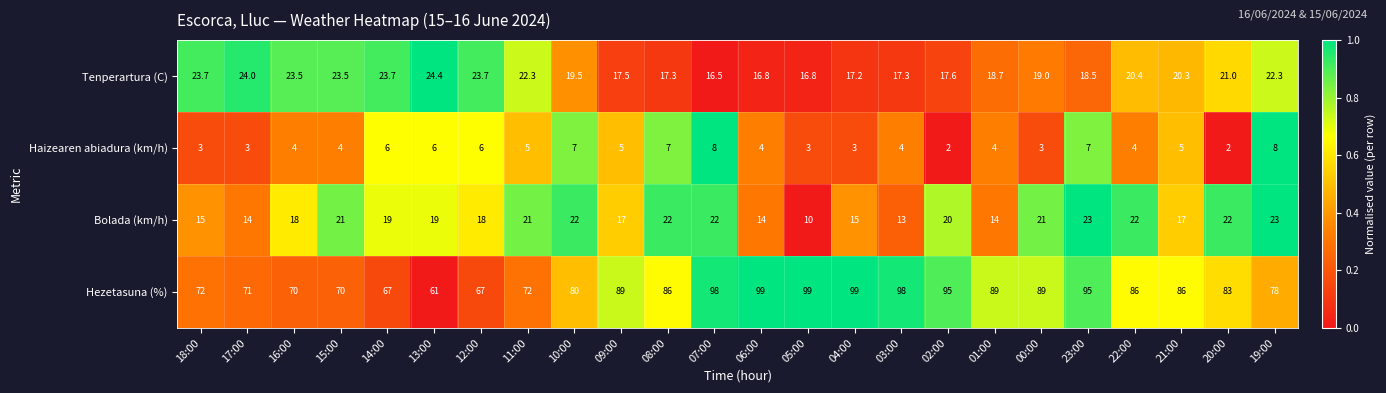

The Hezetasuna (%) series shows 117.2 at 09:00. True or false?

False